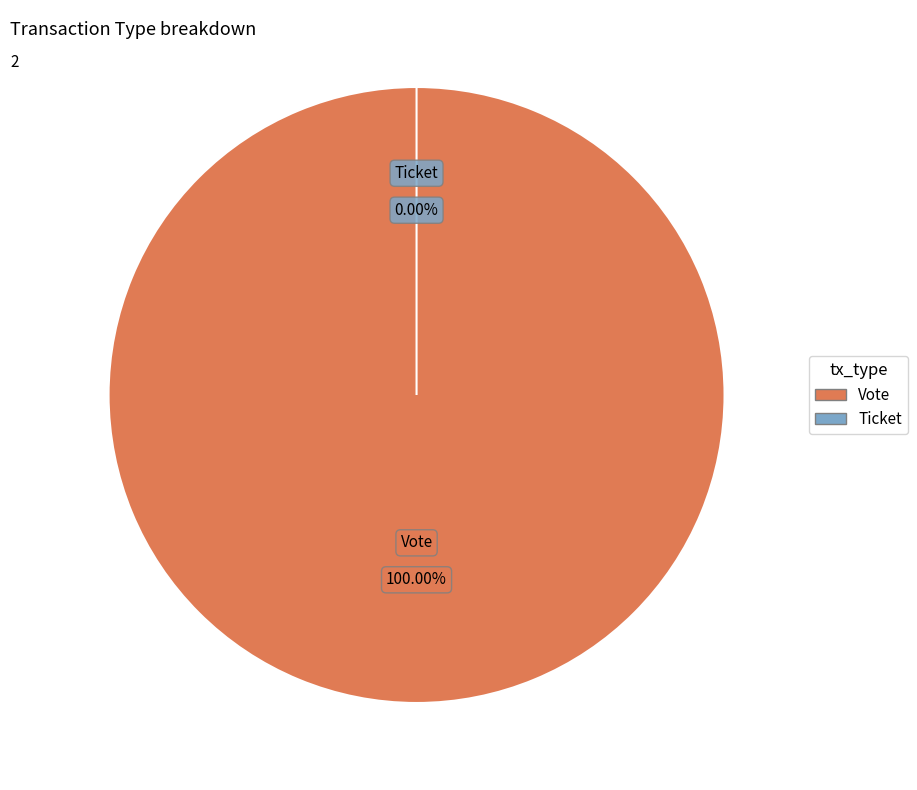

Which slice is the largest?

Vote